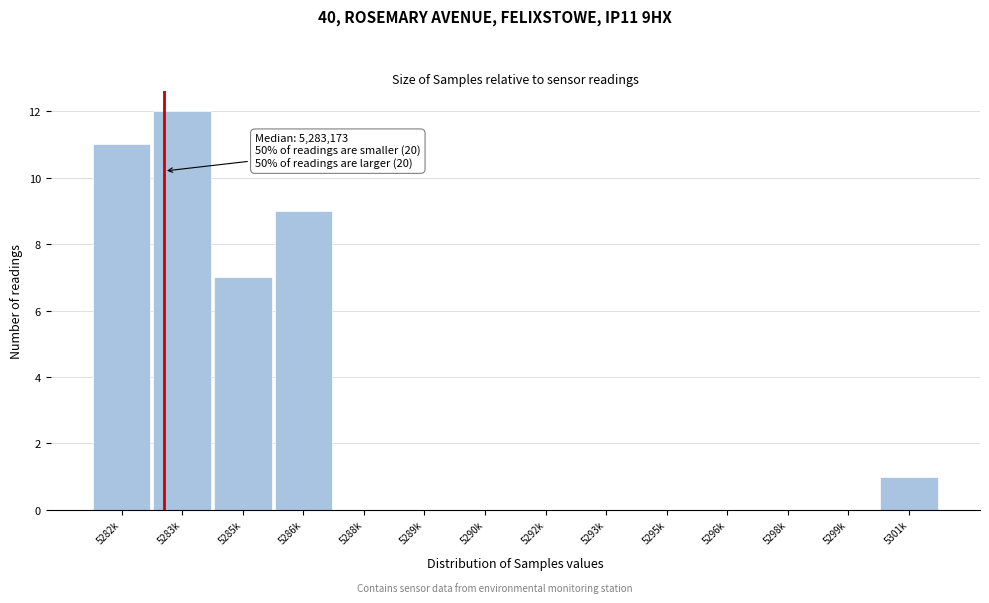

Reading left to right, what are all the values shown in this chart?

5282k=11	5283k=12	5285k=7	5286k=9	5288k=0	5289k=0	5290k=0	5292k=0	5293k=0	5295k=0	5296k=0	5298k=0	5299k=0	5301k=1